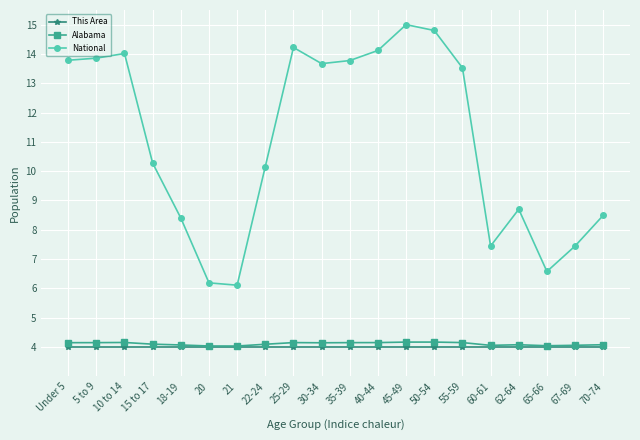

What is the label of the 6th point from the left?

20